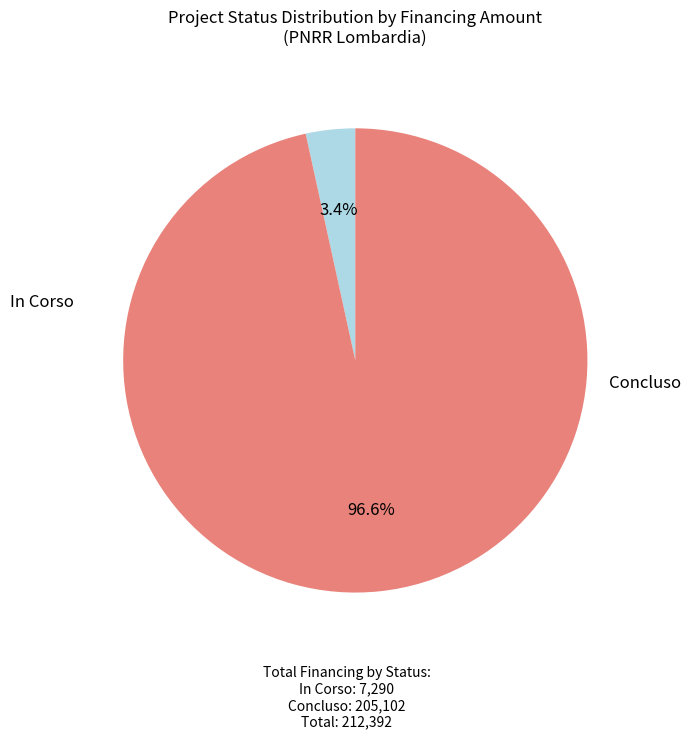

Is there a majority slice in this chart?

Yes